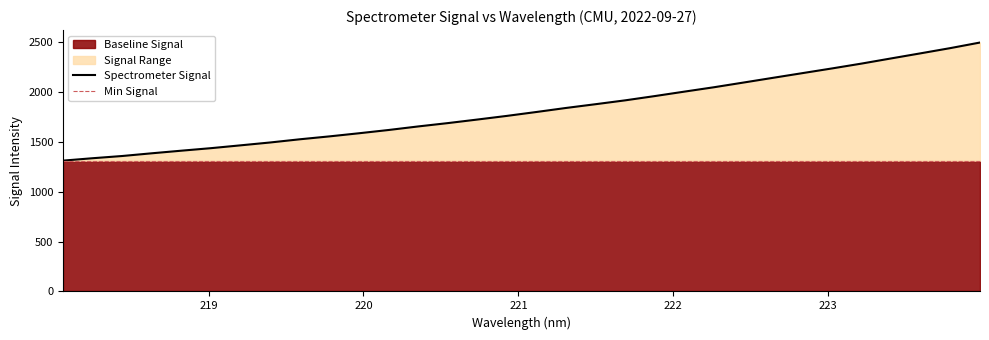

Where is the data nearest to the value 1902?

221.6902